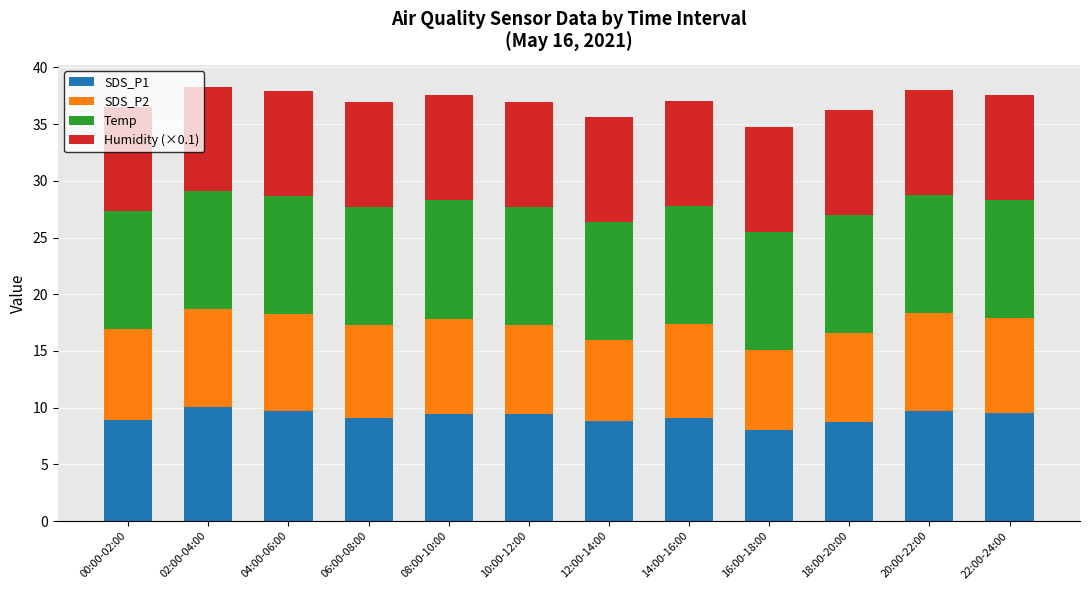

What is the lowest value of the SDS_P1 series?

8.0